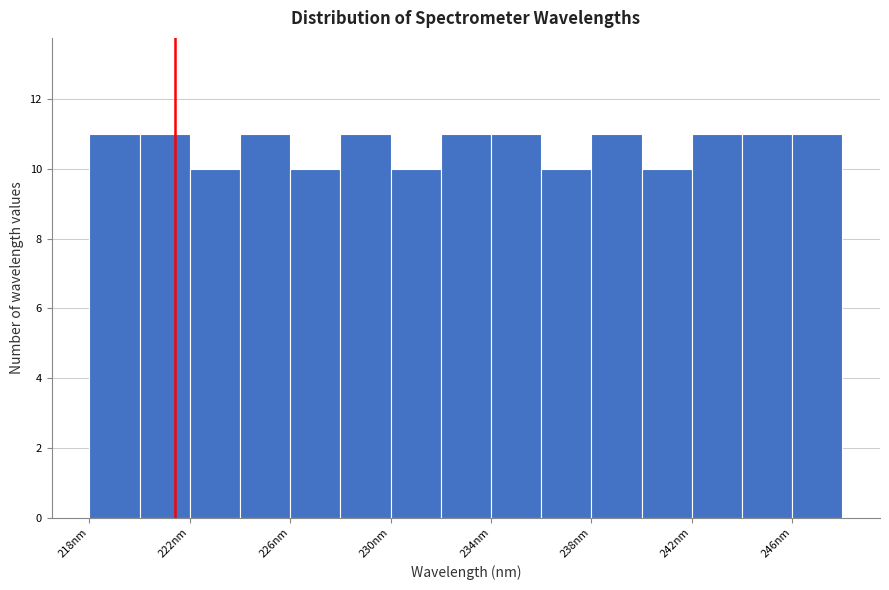

What is the height of the bar covering 228 to 230 on the x-axis? Neither the bar edges nor the heights are printed on the chart, so give them approximately, as read against the axes.

11